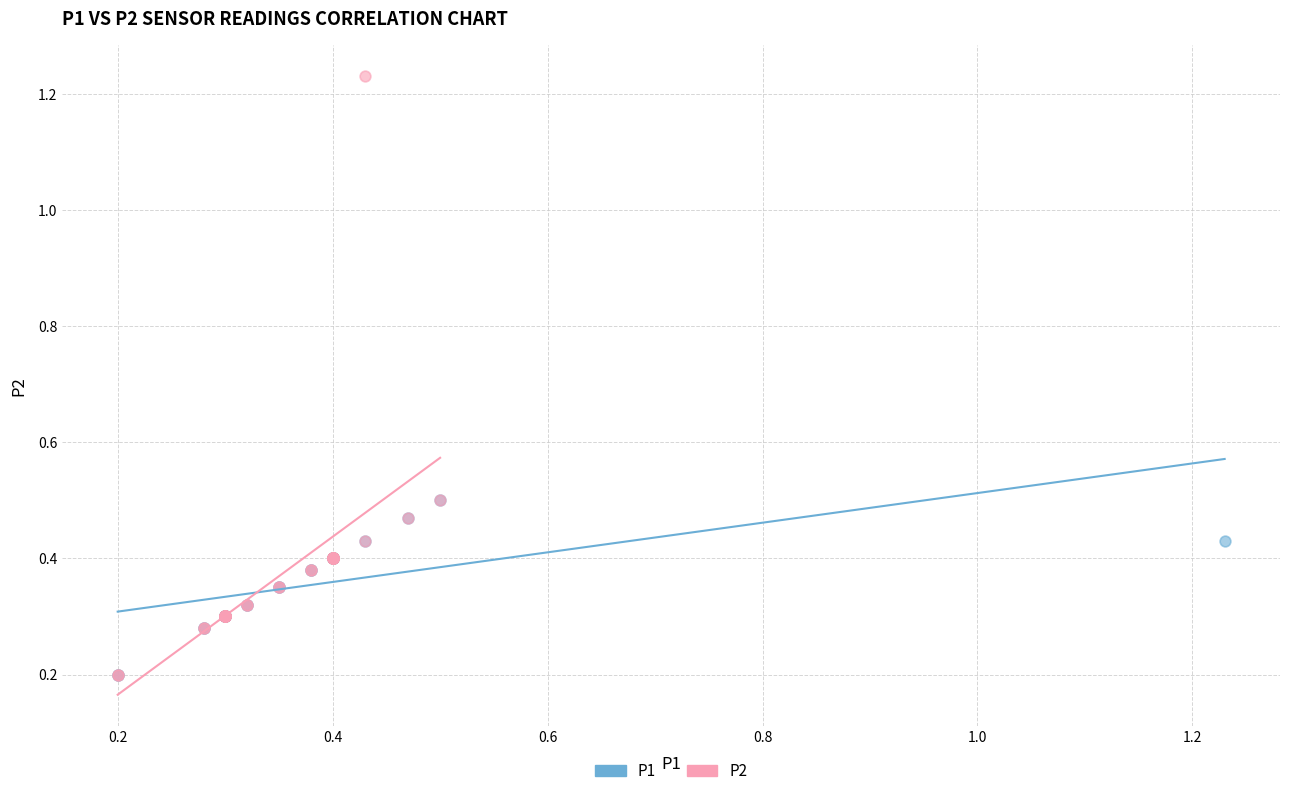

Which series has the widest spread of Y values?

P2